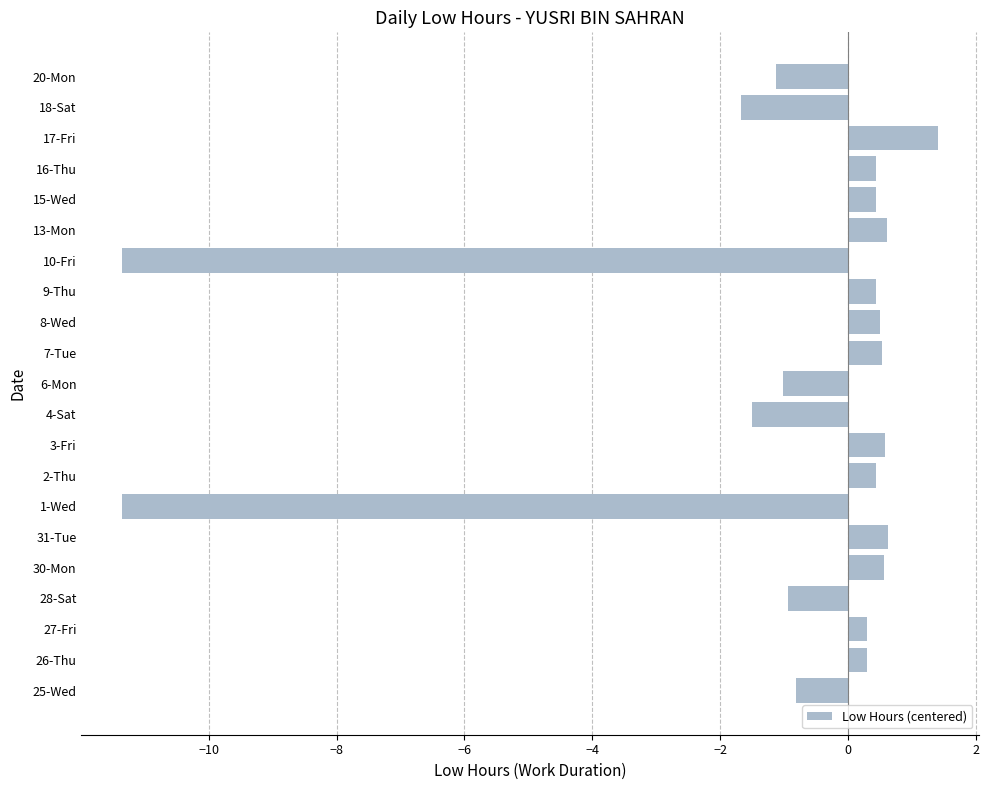

What is the change in value from 1-Wed to 20-Mon?

+10.2